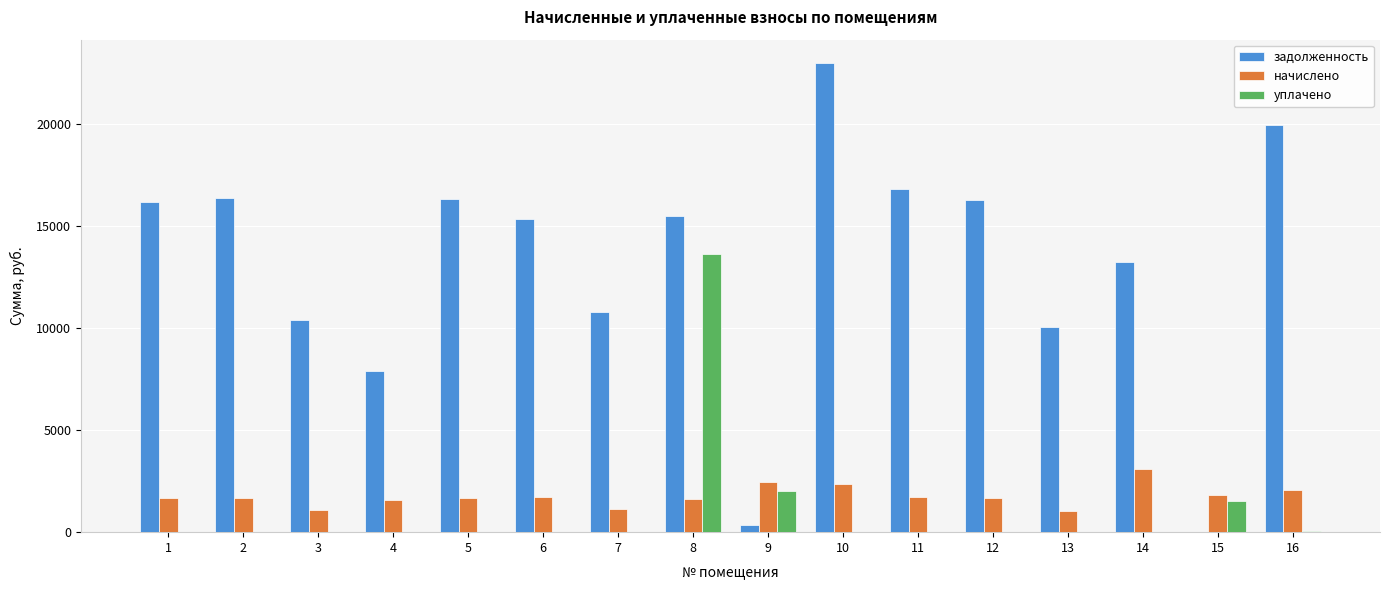

Between 8 and 11, which series saw the biggest shift?

уплачено